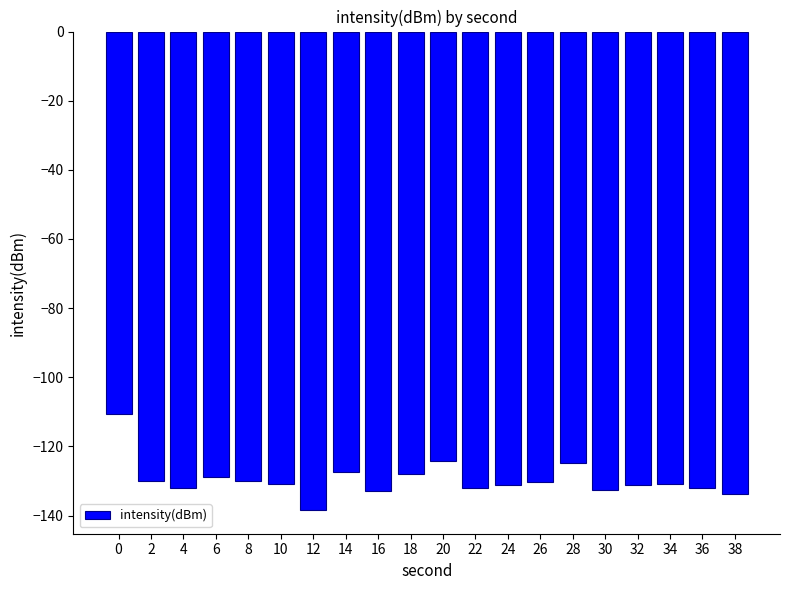

What is the difference between the values at 30 and 20?

8.4